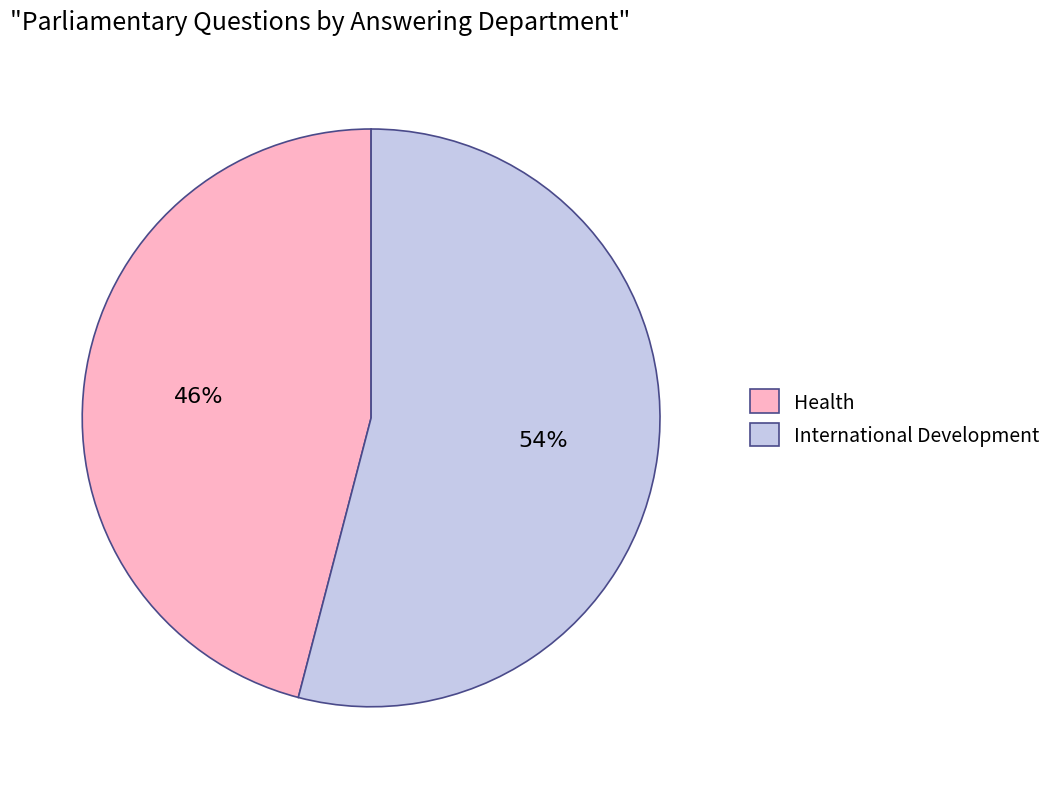

Do International Development and Health together represent more than half of the pie?

Yes